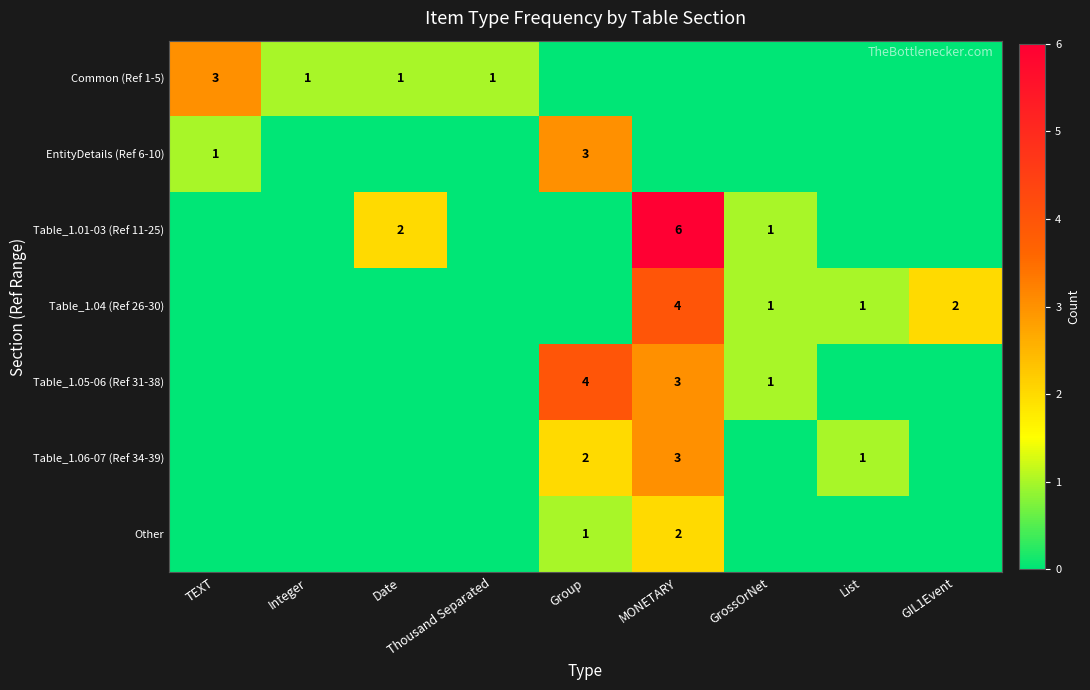

The Table_1.01-03 (Ref 11-25) series shows 1 at GrossOrNet. True or false?

True